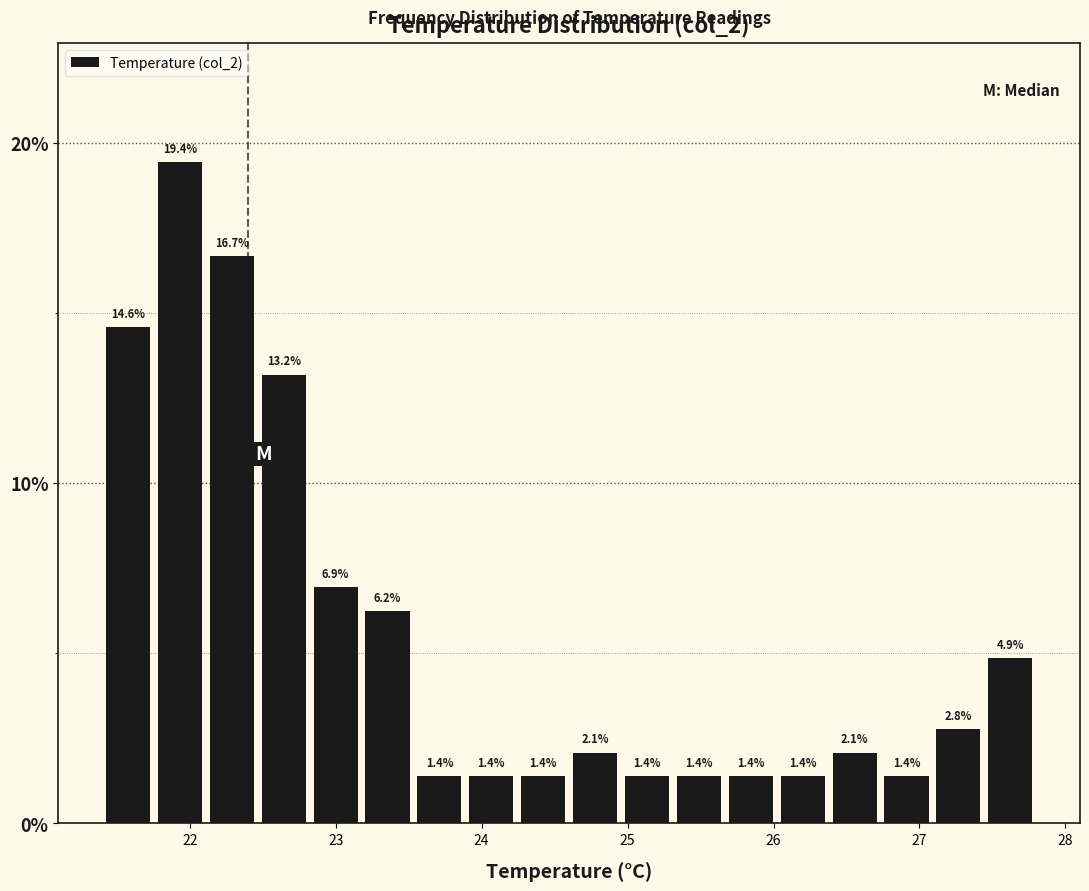

Read against the x-axis, roughly where is the centre of the tallest bar?

21.9